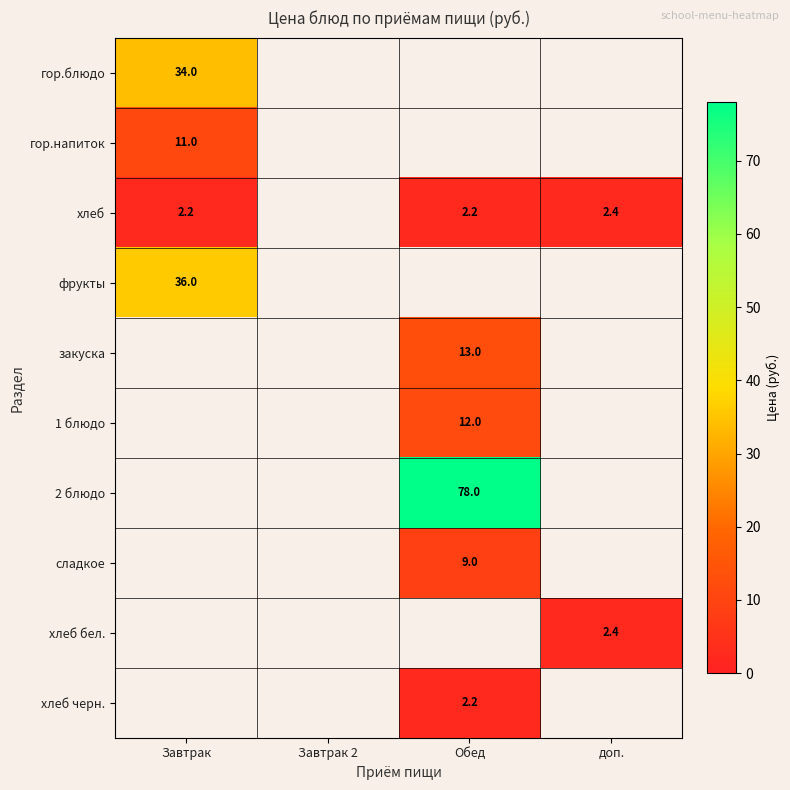

Is it true that 1 блюдо equals 12.0 at Обед?

True